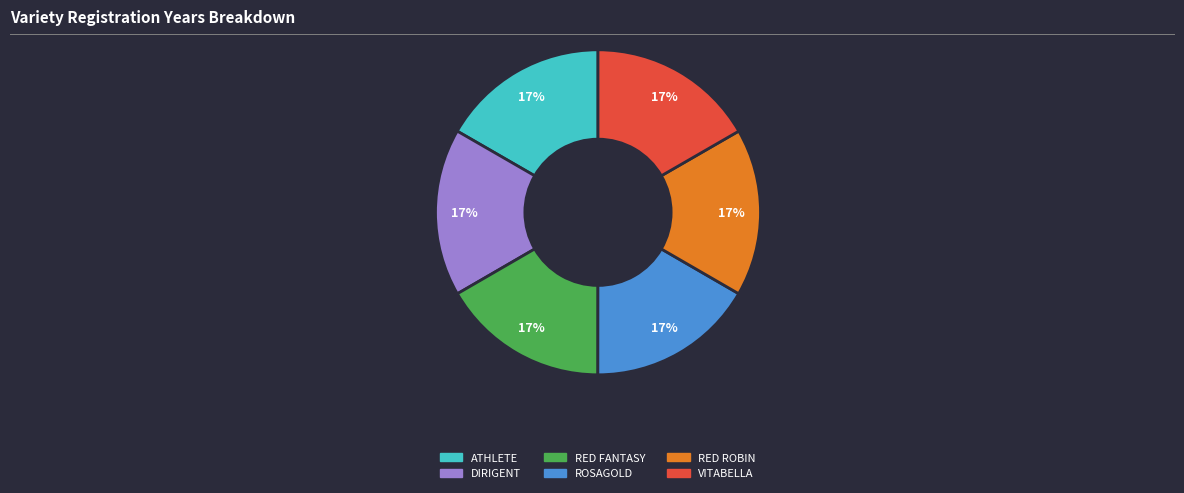

The RED FANTASY slice represents 17% of the pie. True or false?

True